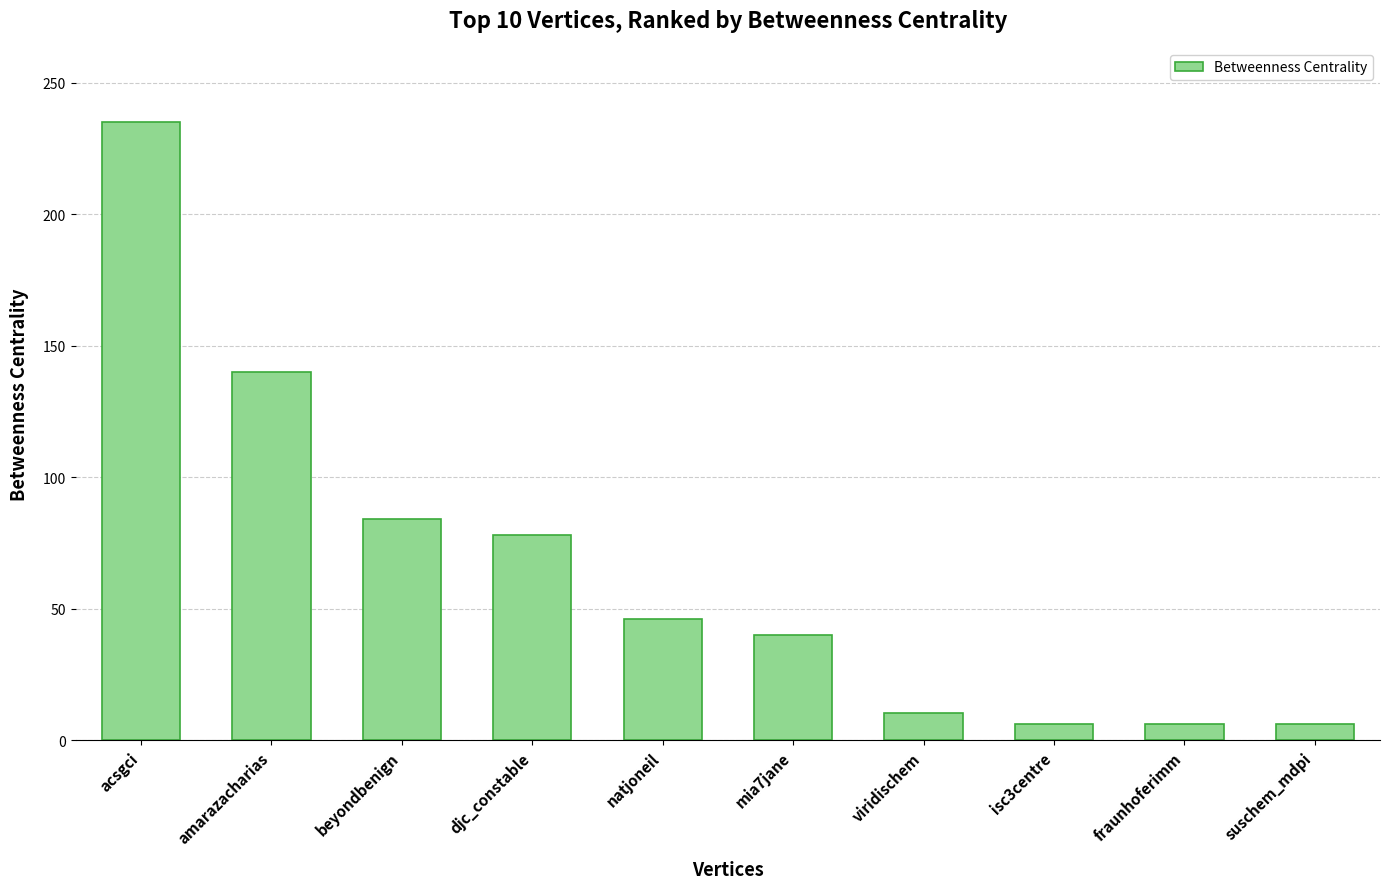

Reading left to right, extract all data points from this chart.

235.0	140.0	84.2	78.0	46.2	40.0	10.3	6.0	6.0	6.0